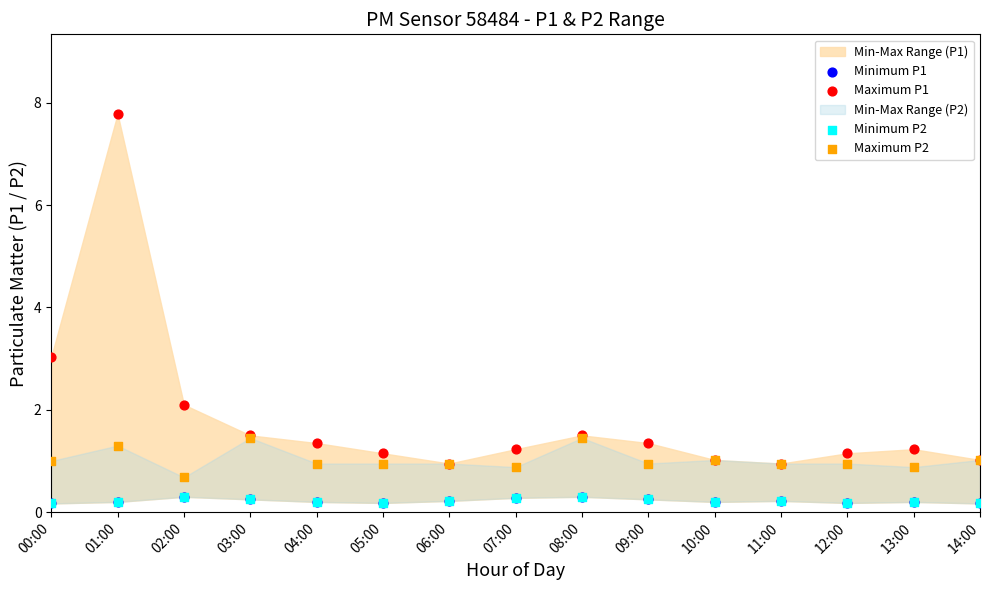

Which series has the largest Y range (max minus min)?

Maximum P1